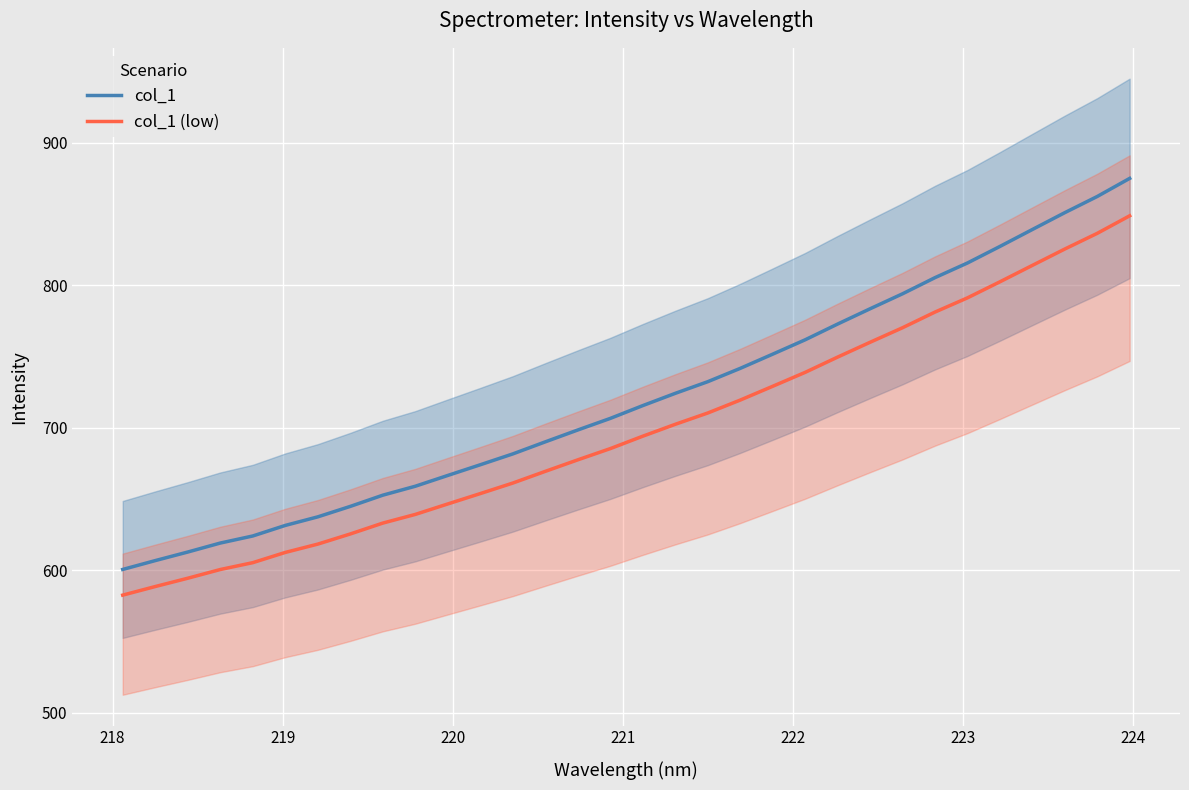

What is the smallest value displayed?

582.5